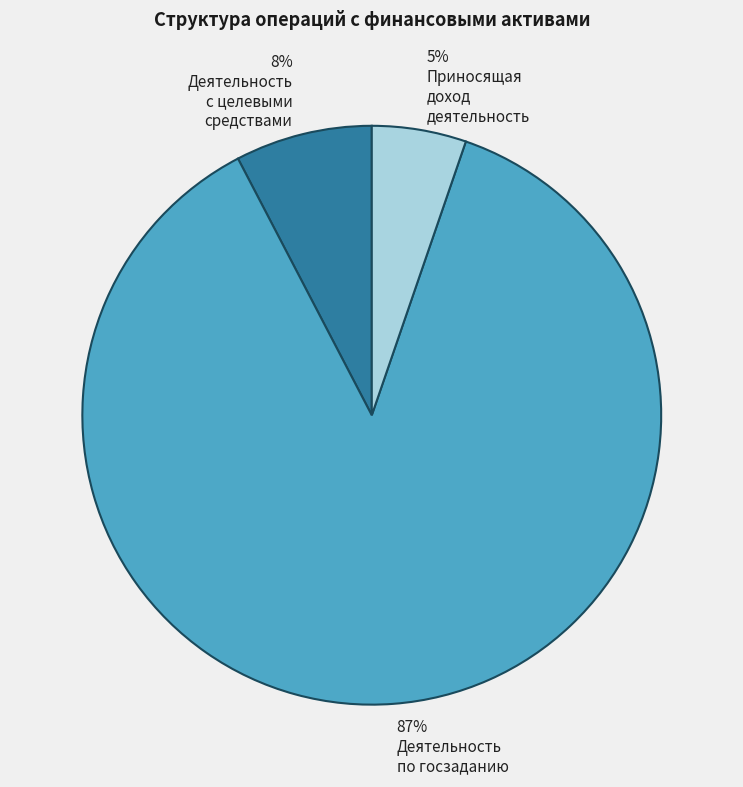

Does any single category account for the majority?

Yes